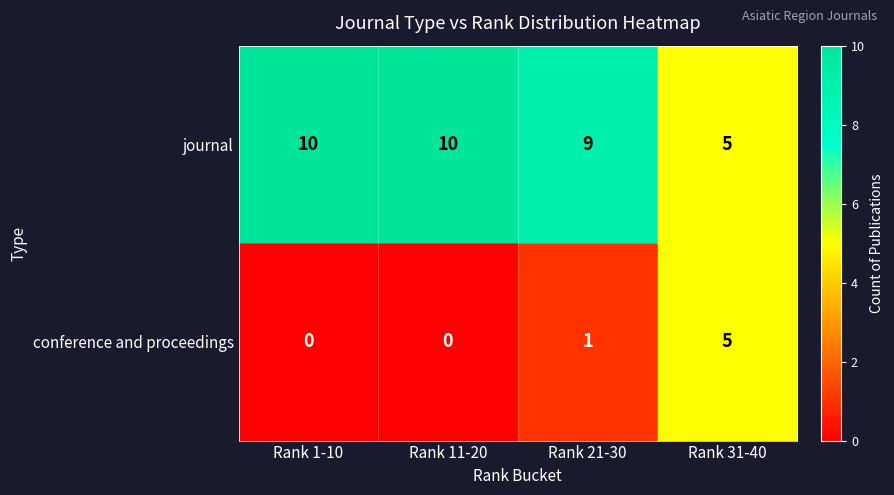

What is the highest value of the journal series?

10